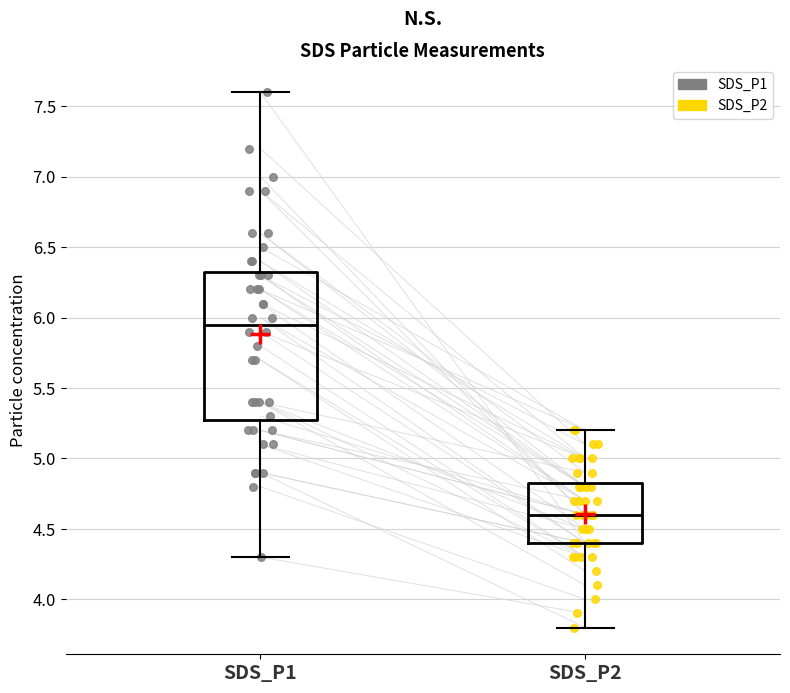

Which box has the highest median line?

SDS_P1